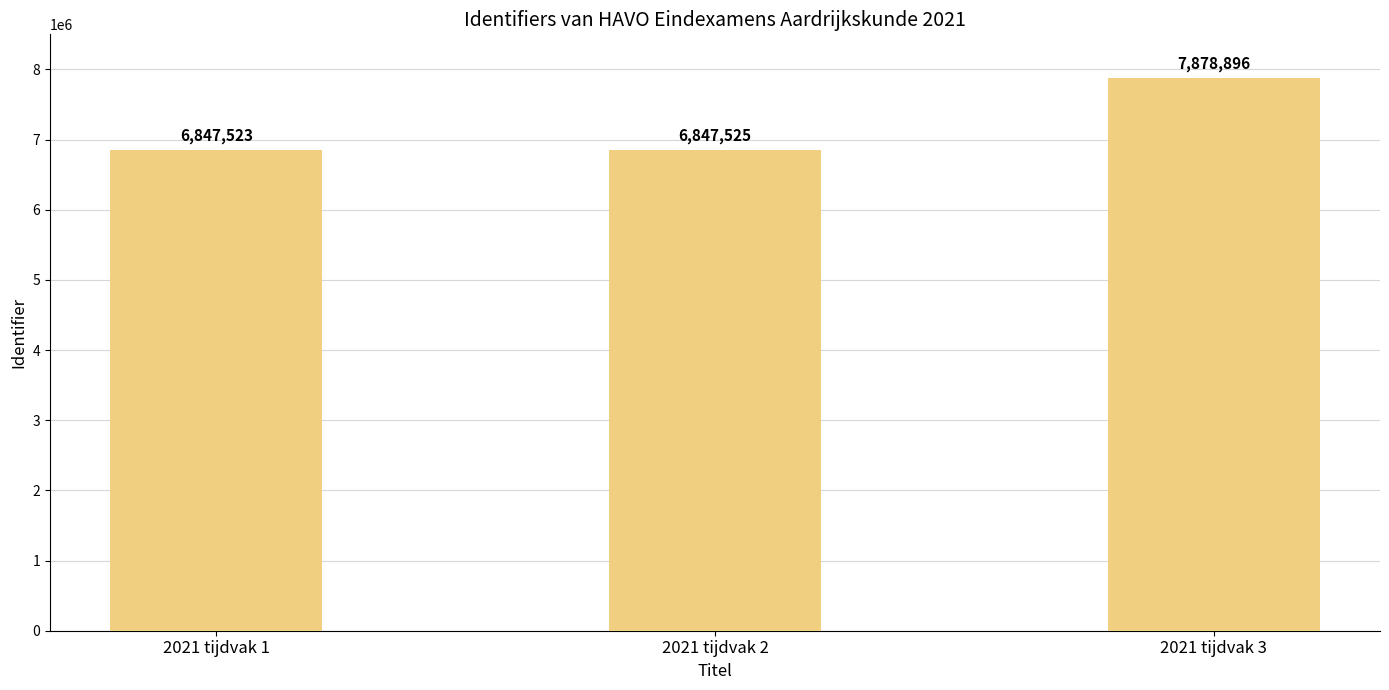

How many data points does each series have?

3